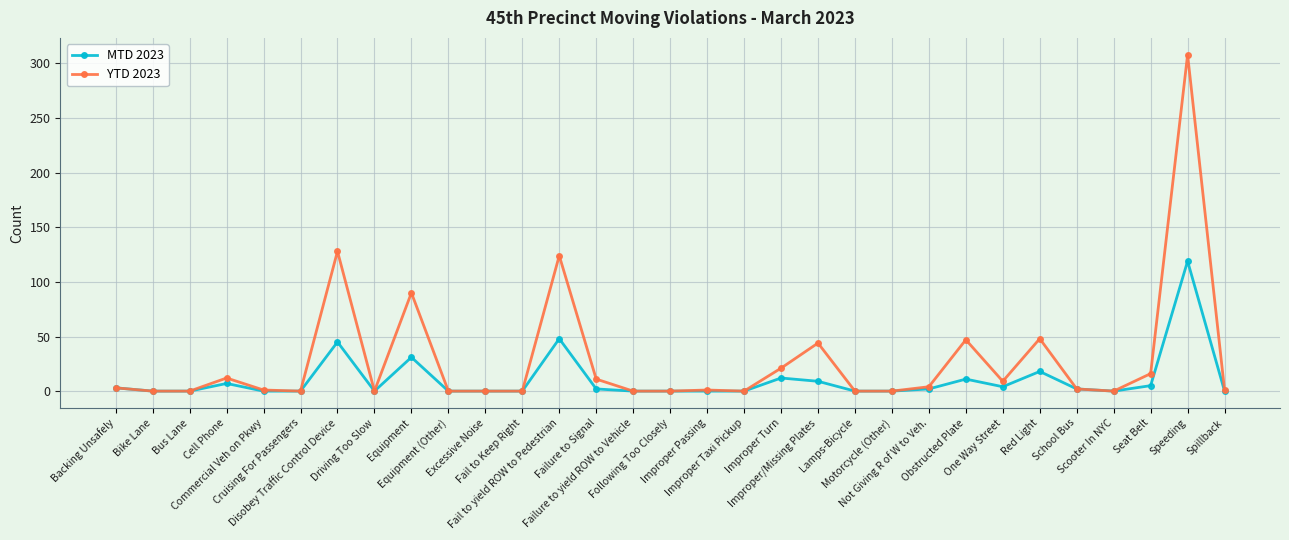

At which category does YTD 2023 reach its first local peak?

Cell Phone